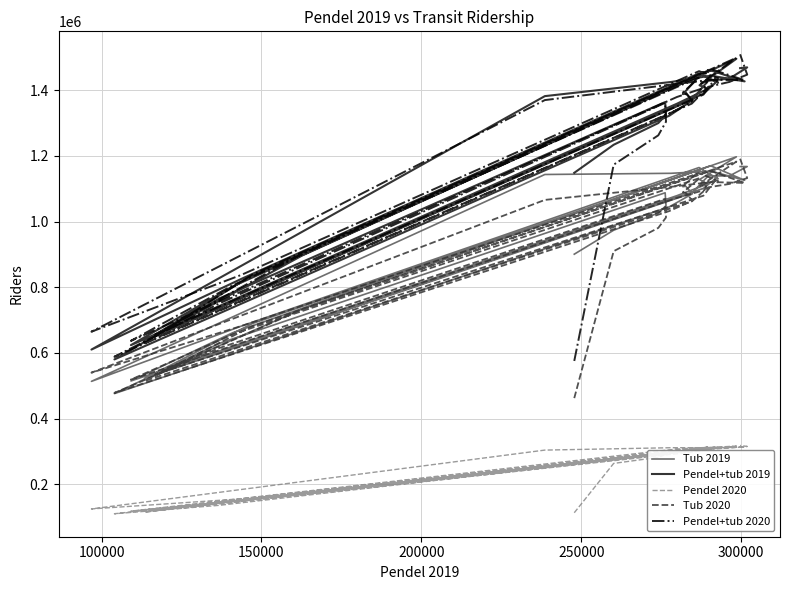

Does the chart display data point markers on the line(s)?

No